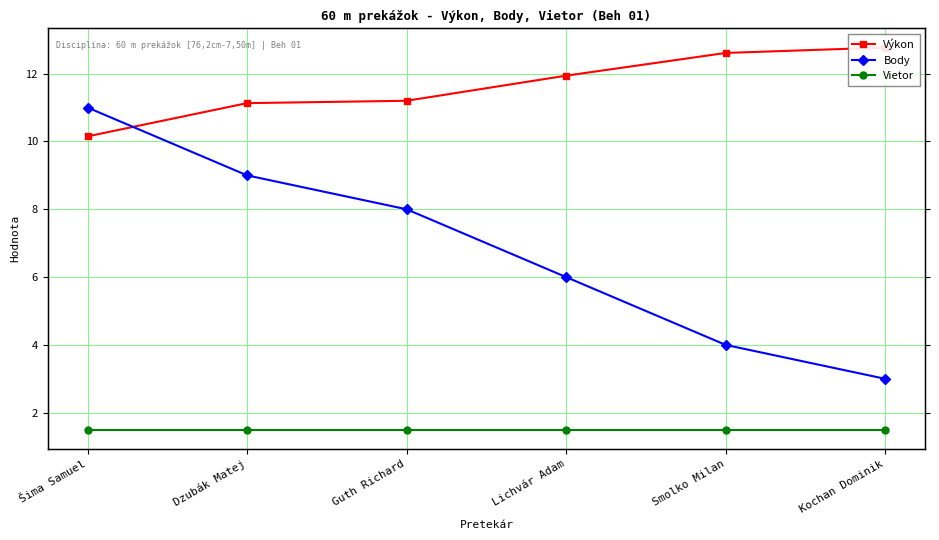

What is the sum of all Vietor values?

9.0